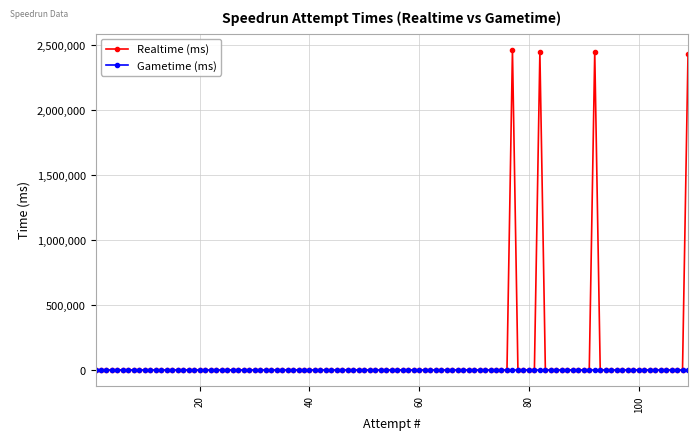

Which series has the largest total across all categories?

Realtime (ms)